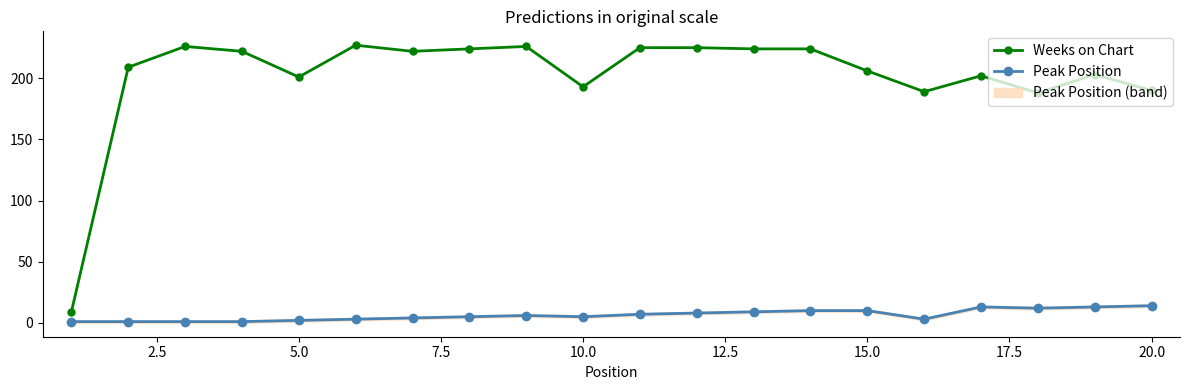

True or false: Weeks on Chart has a value of 350 at 15.0.

False